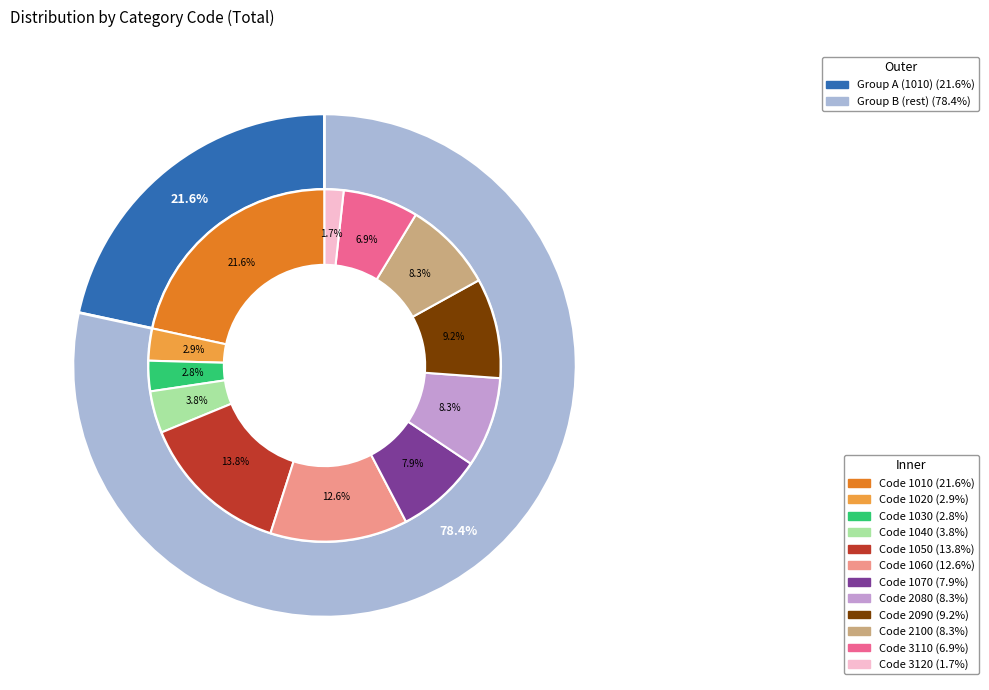

Does any single category account for the majority?

No